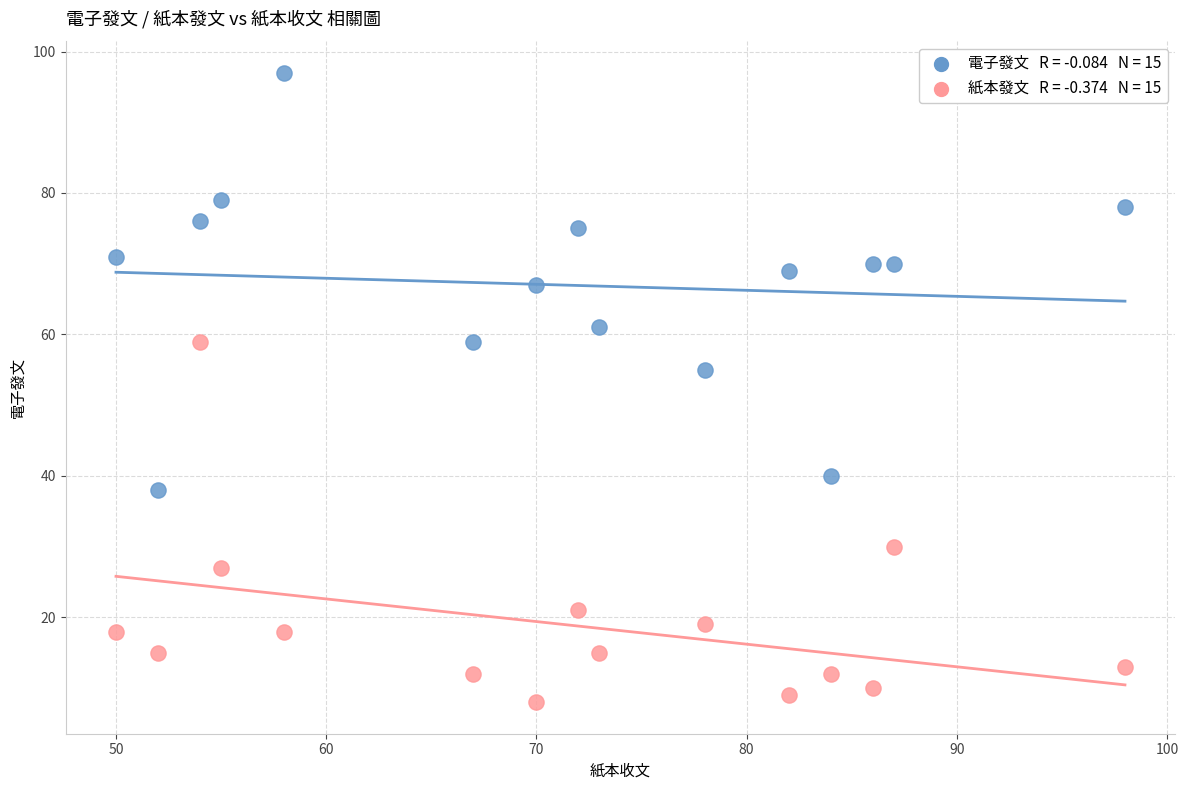

Across all data points, what is the range of X values (max minus min)?

48